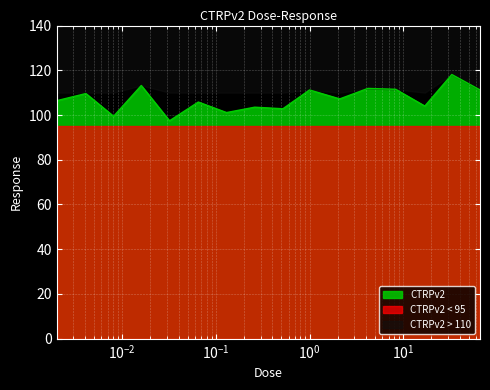

What is the average value?

107.1